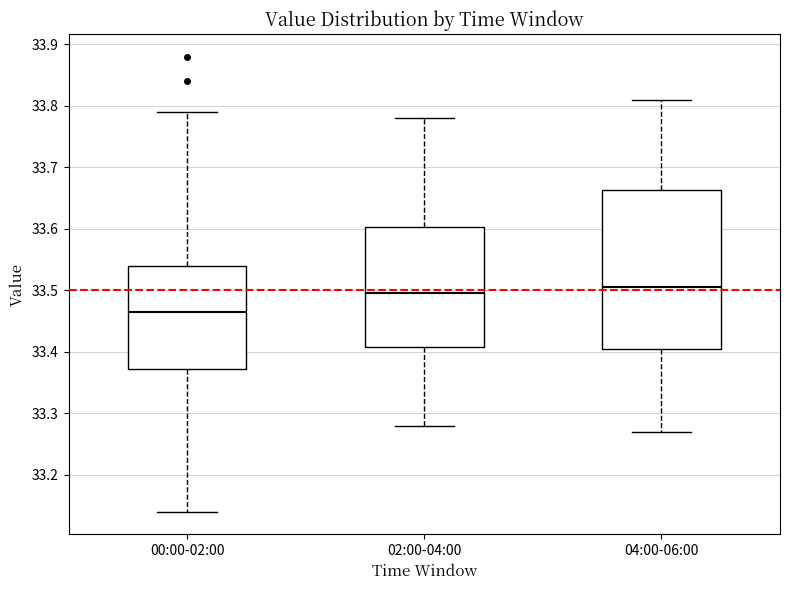

Reading left to right, read every box against the y-axis: the position of its median line, the range the box covers, and the ends of its whiskers. The values are not printed on the chart, so give them approximately, as read against the axis.

00:00-02:00: median 33.47, box 33.37 to 33.54, whiskers 33.14 to 33.79
02:00-04:00: median 33.50, box 33.41 to 33.60, whiskers 33.28 to 33.78
04:00-06:00: median 33.51, box 33.41 to 33.66, whiskers 33.27 to 33.81